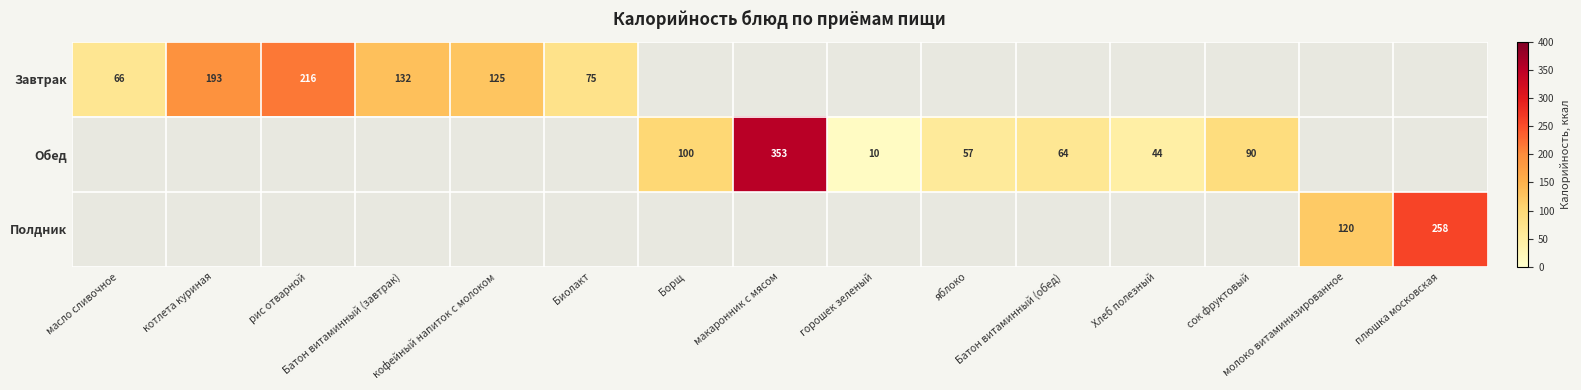

Count the number of data series in this chart.

3